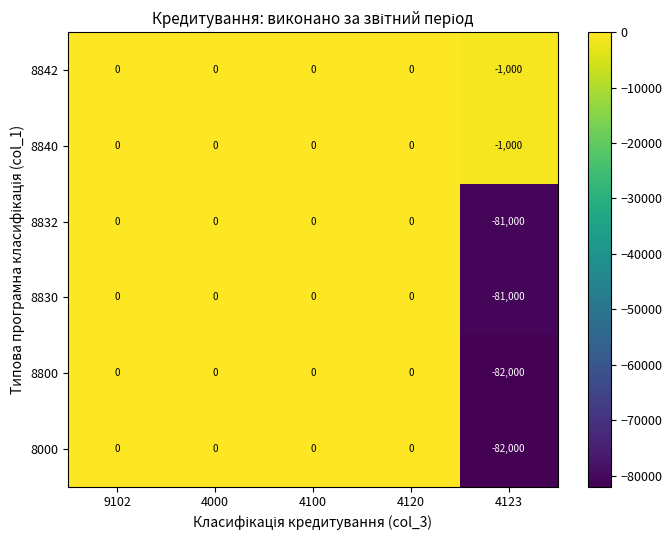

What is the minimum value shown in the chart?

-82000